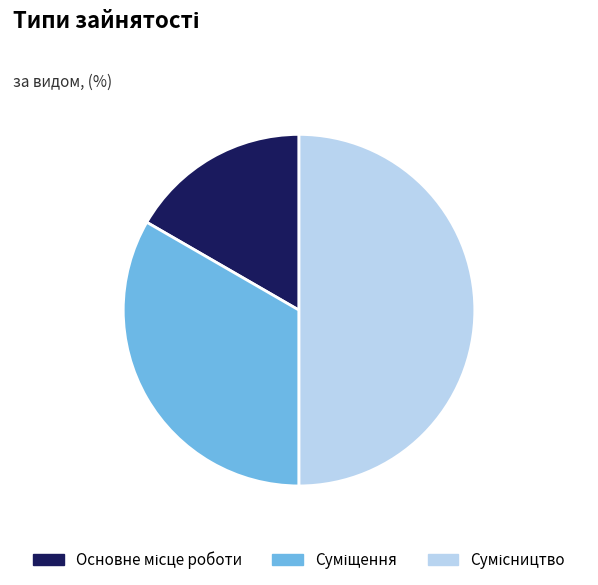

Count the number of slices in the pie.

3